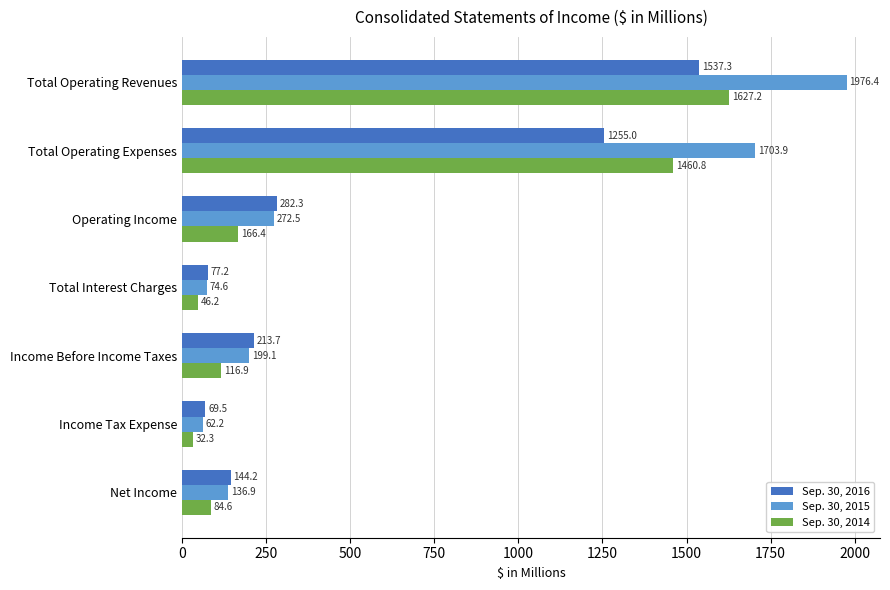

What is the average value of the Sep. 30, 2016 series?

511.3